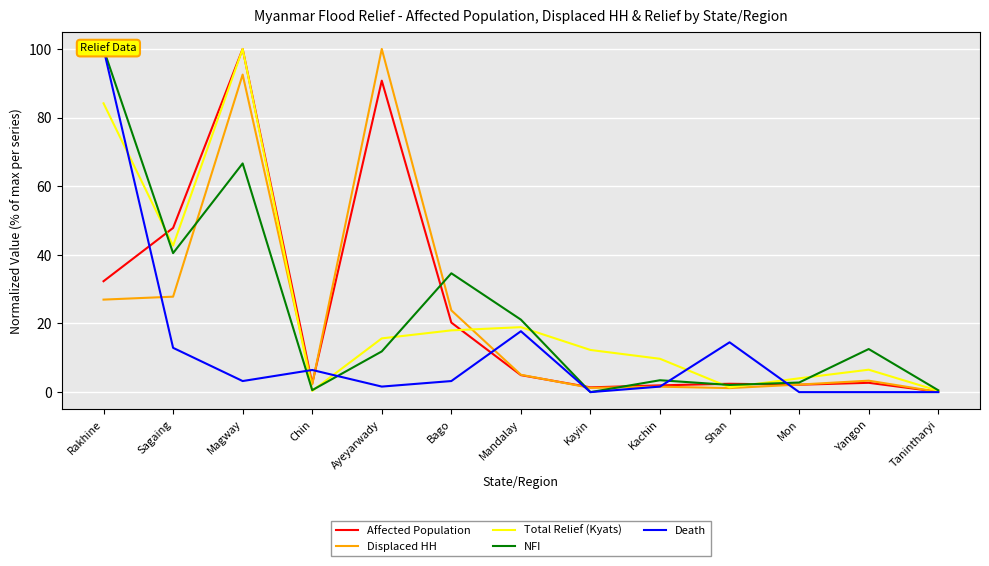

At how many categories does at least one series exceed 72?

3